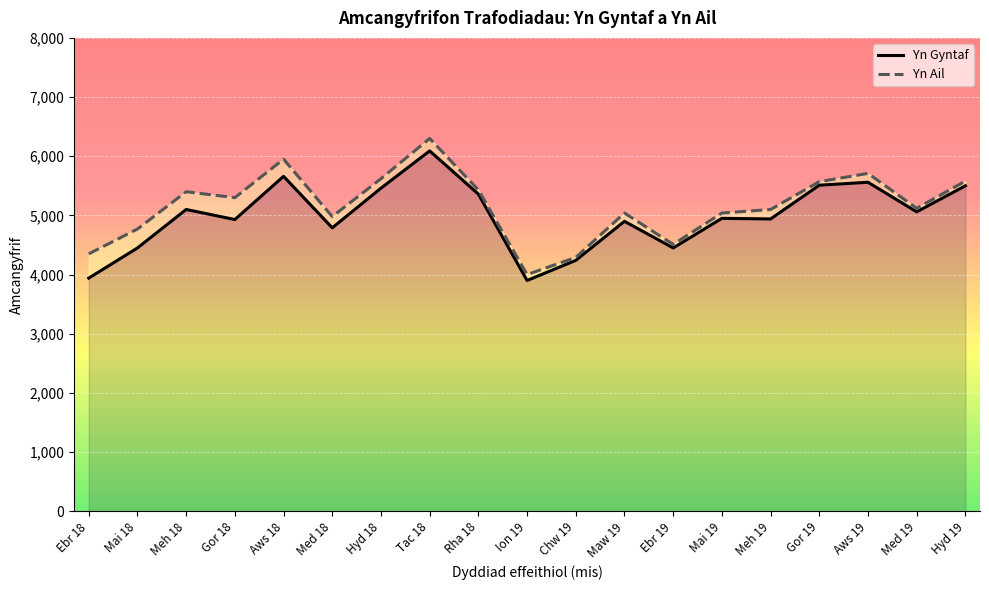

How many values in the Yn Gyntaf series exceed 4950?

9